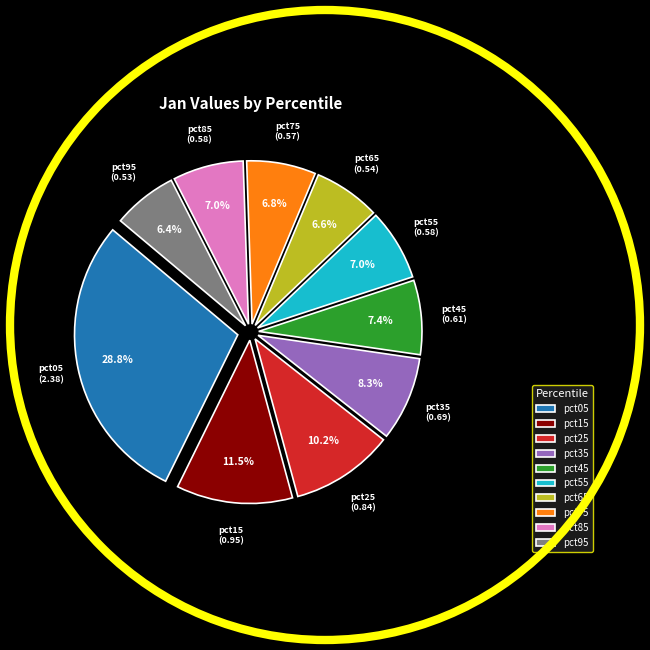

To the nearest percent, what is the average slice percentage?

10%